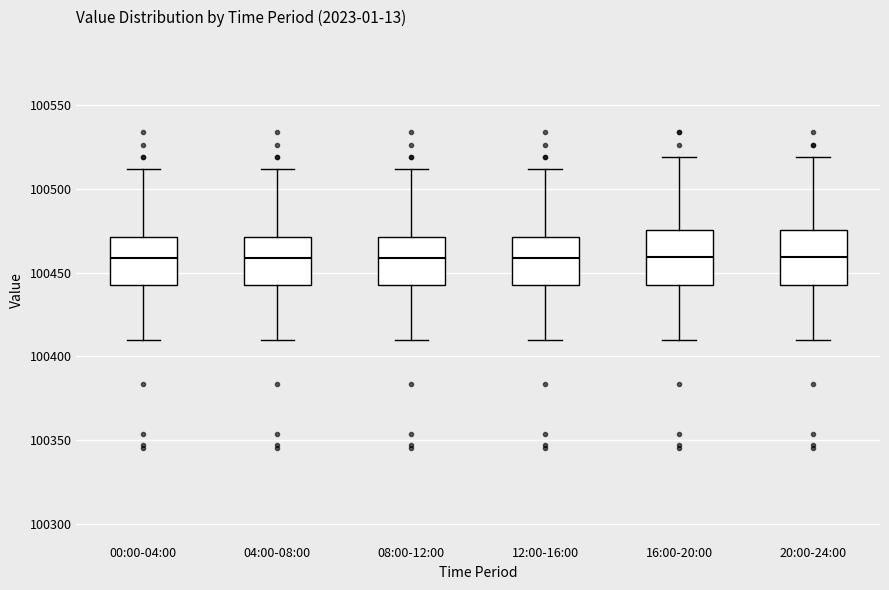

Reading left to right, transcribe this box plot: for each box, give where its median line is, the range the box spans, and where its two whiskers end, as read against the y-axis. The values are not printed on the chart, so give them approximately, as read against the axis.

00:00-04:00: median 100460, box 100445 to 100470, whiskers 100410 to 100510
04:00-08:00: median 100460, box 100445 to 100470, whiskers 100410 to 100510
08:00-12:00: median 100460, box 100445 to 100470, whiskers 100410 to 100510
12:00-16:00: median 100460, box 100445 to 100470, whiskers 100410 to 100510
16:00-20:00: median 100460, box 100445 to 100475, whiskers 100410 to 100520
20:00-24:00: median 100460, box 100445 to 100475, whiskers 100410 to 100520